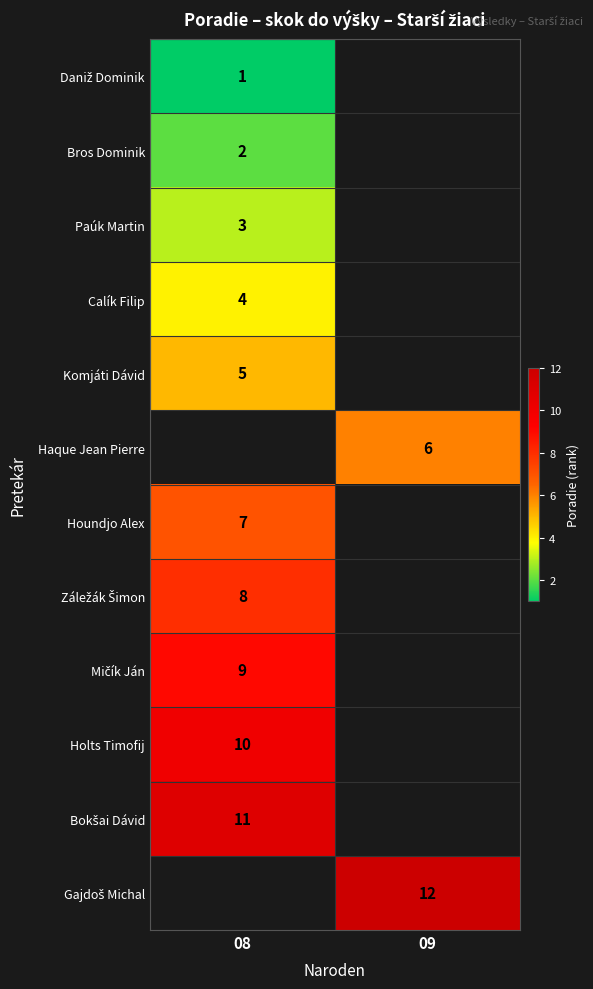

How many categories are shown in the chart?

2